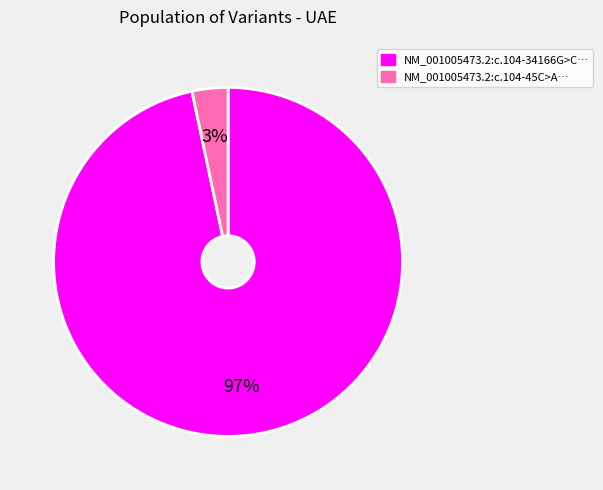

To the nearest percent, what is the average slice percentage?

50%